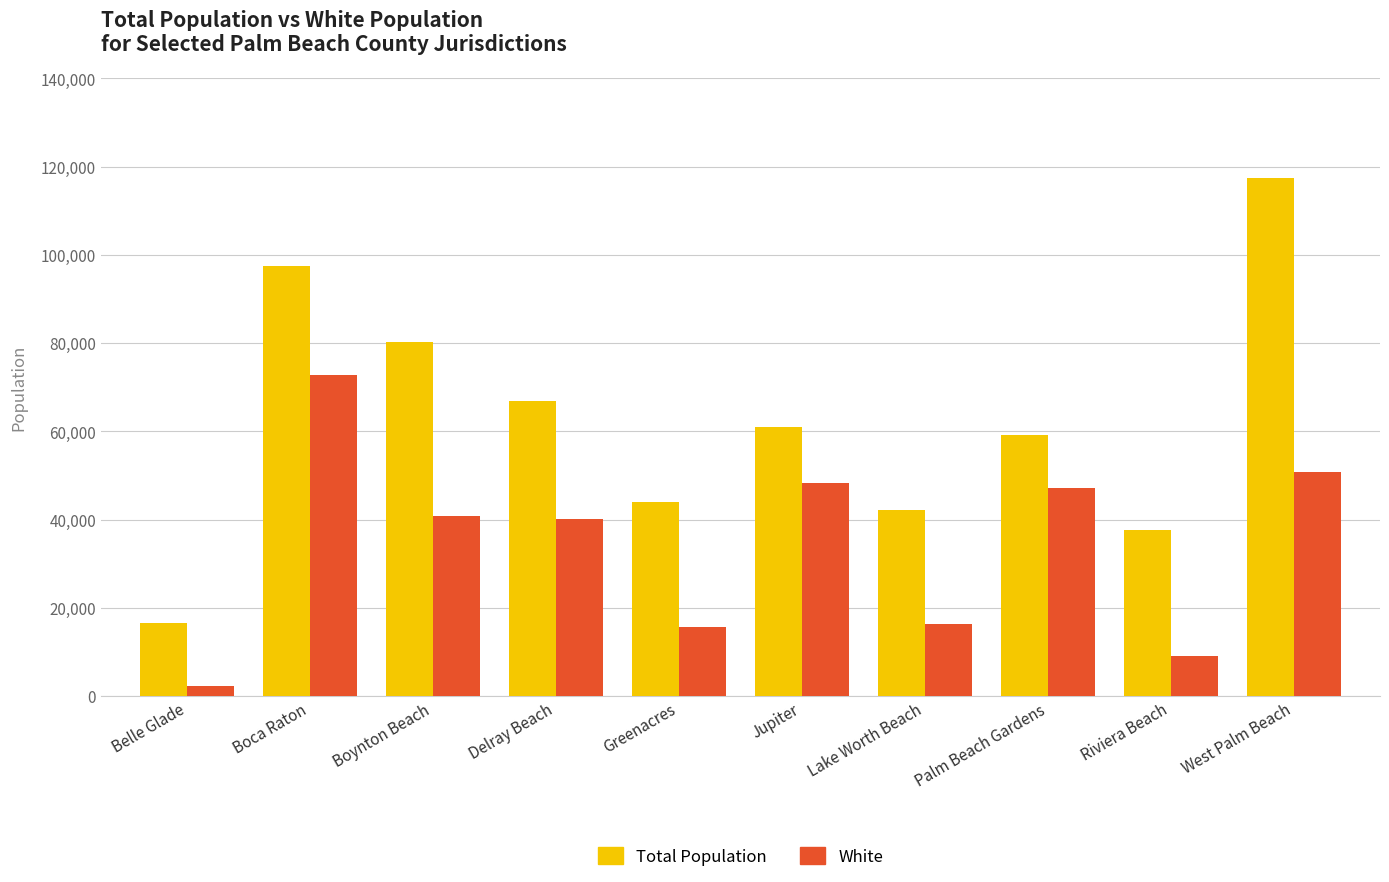

How many groups of bars are there?

10